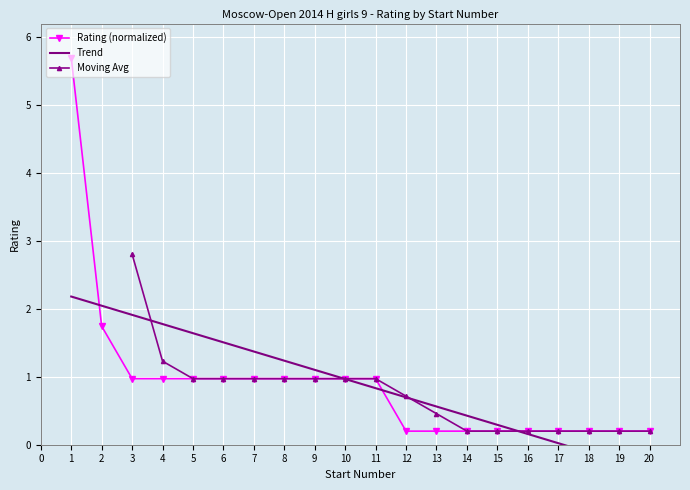

Rank the categories by value from lowest to highest.

12, 13, 14, 15, 16, 17, 18, 19, 20, 3, 4, 5, 6, 7, 8, 9, 10, 11, 2, 1